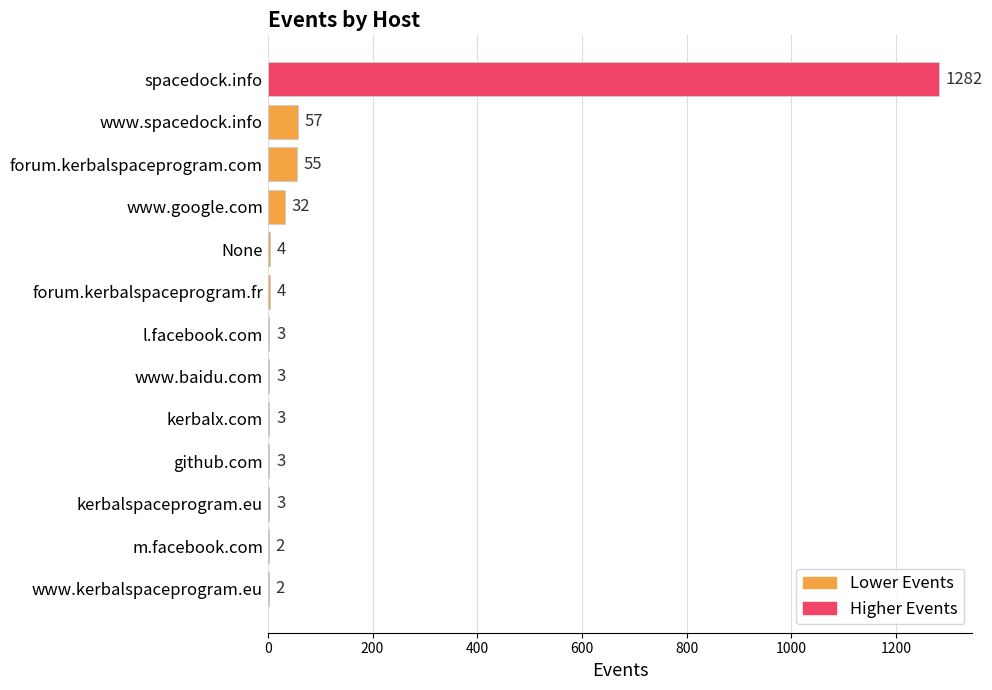

True or false: the data shows 2 at m.facebook.com.

True